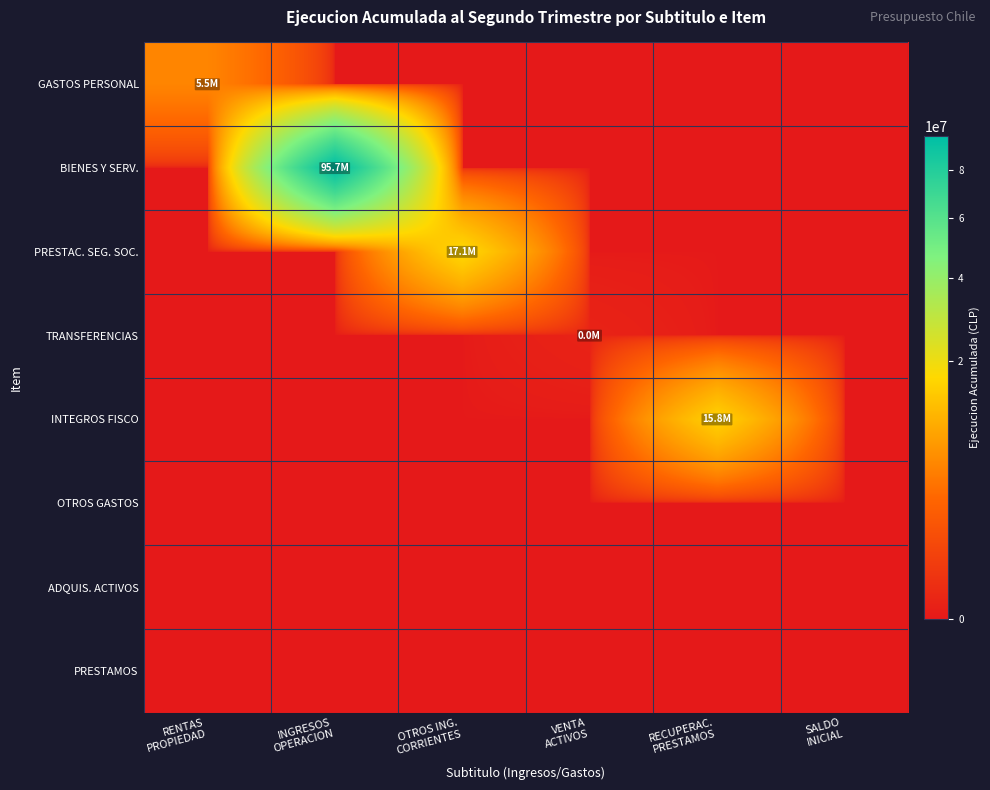

At how many categories does at least one series exceed 91259539?

1